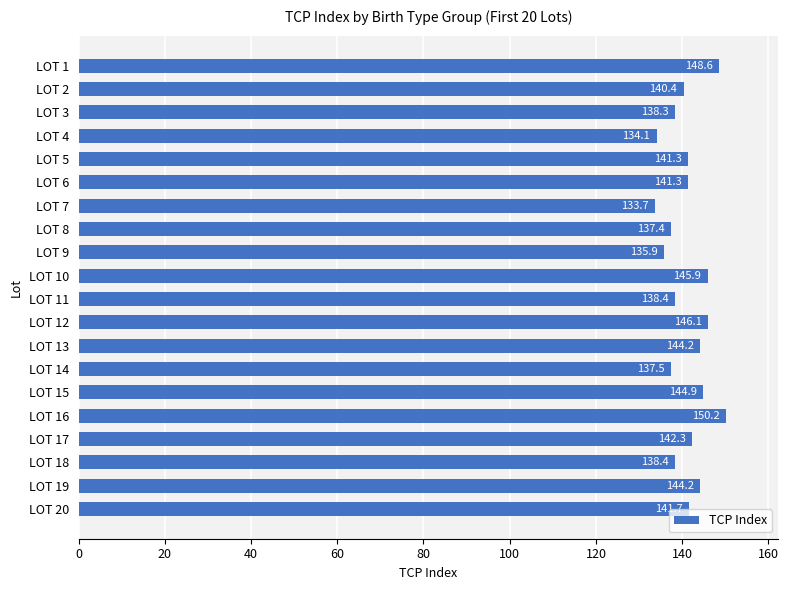

What is the difference between the maximum and minimum values?

16.5